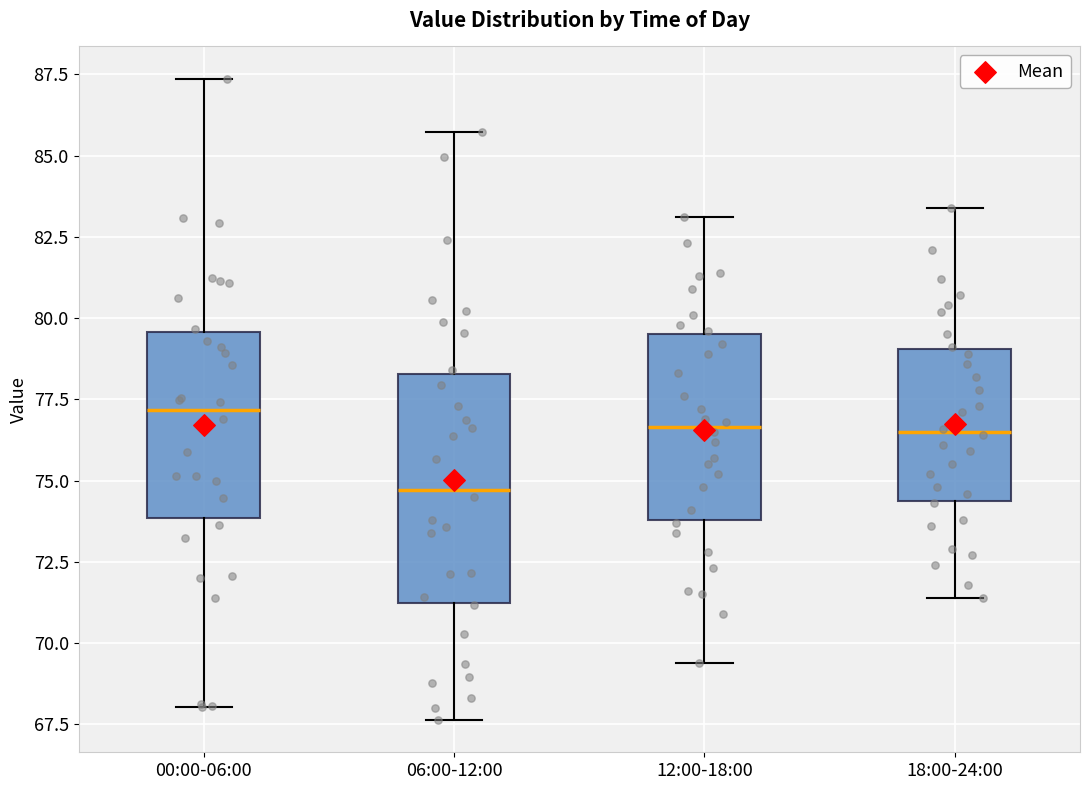

Reading left to right, transcribe this box plot: for each box, give where its median line is, the range the box spans, and where its two whiskers end, as read against the y-axis. The values are not printed on the chart, so give them approximately, as read against the axis.

00:00-06:00: median 77.0, box 74.0 to 79.5, whiskers 68.0 to 87.5
06:00-12:00: median 74.5, box 71.0 to 78.5, whiskers 67.5 to 85.5
12:00-18:00: median 76.5, box 74.0 to 79.5, whiskers 69.5 to 83.0
18:00-24:00: median 76.5, box 74.5 to 79.0, whiskers 71.5 to 83.5